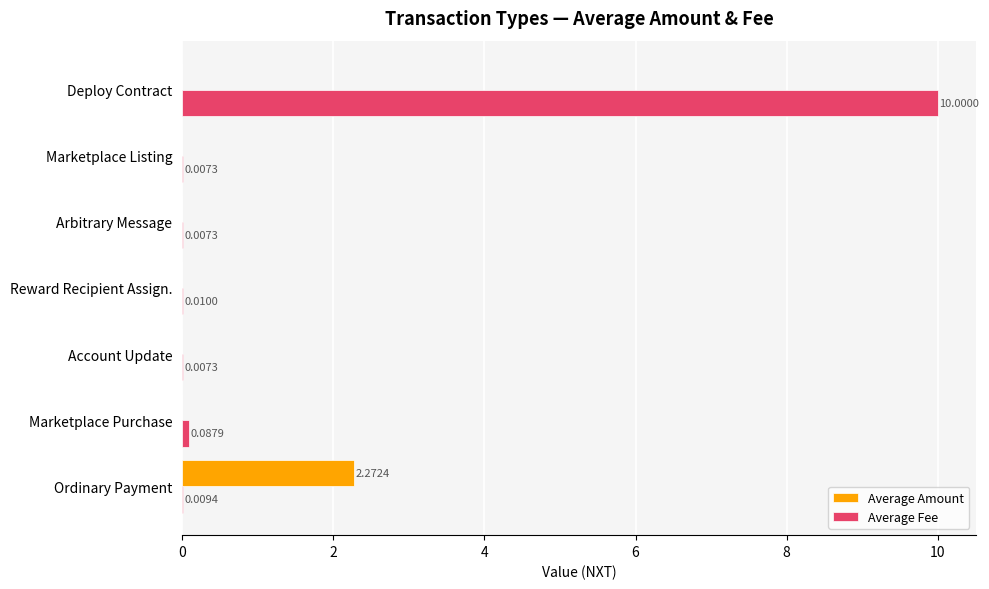

Which series changed the most between Reward Recipient Assign. and Marketplace Listing?

Average Fee